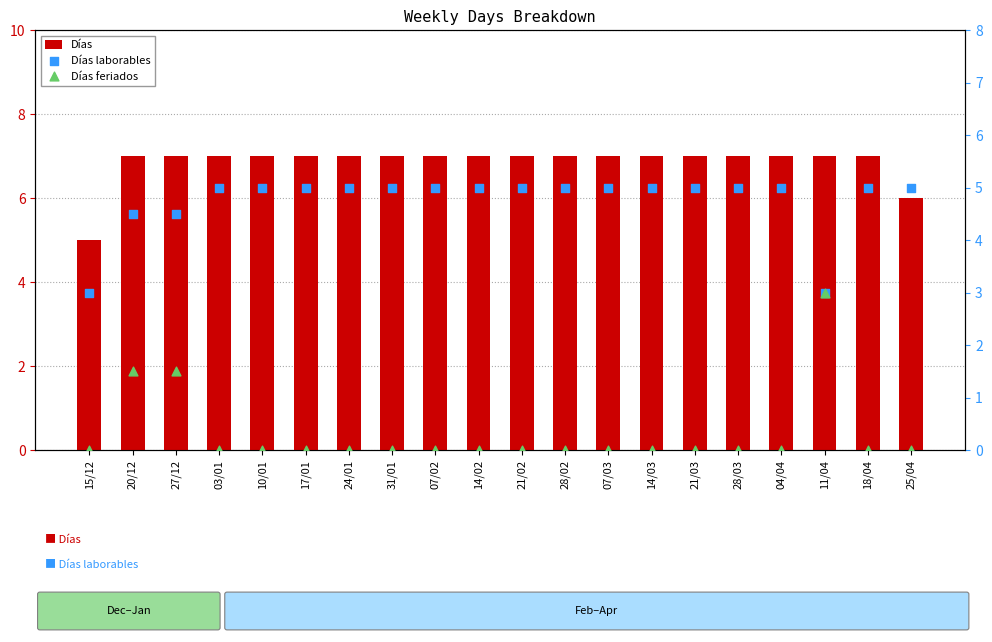

What are all the series names shown in the legend?

Días, Días laborables, Días feriados